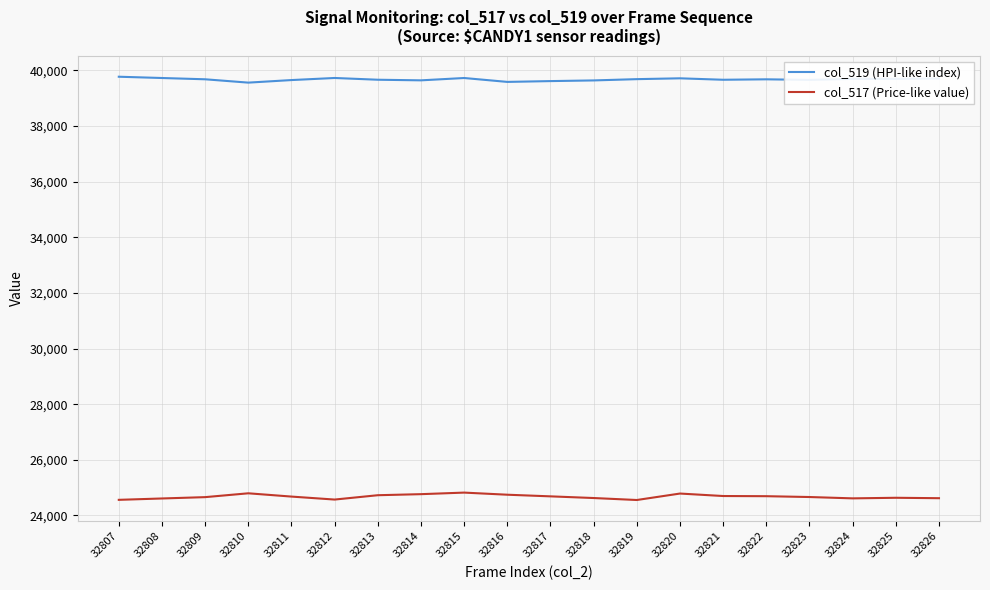

Rank the series by their maximum value, from lowest to highest.

col_517 (Price-like value), col_519 (HPI-like index)